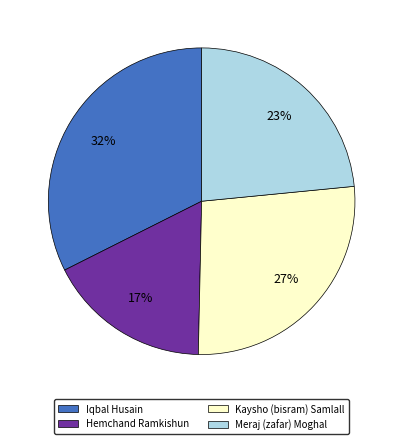

True or false: Iqbal Husain accounts for 32% of the total.

True